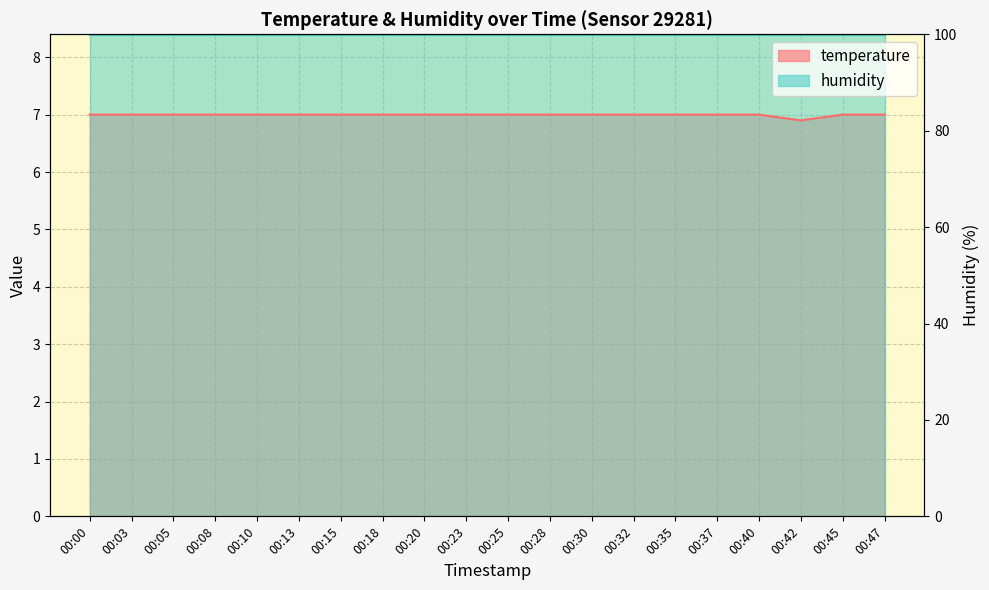

Where is the data nearest to the value 6?

00:42